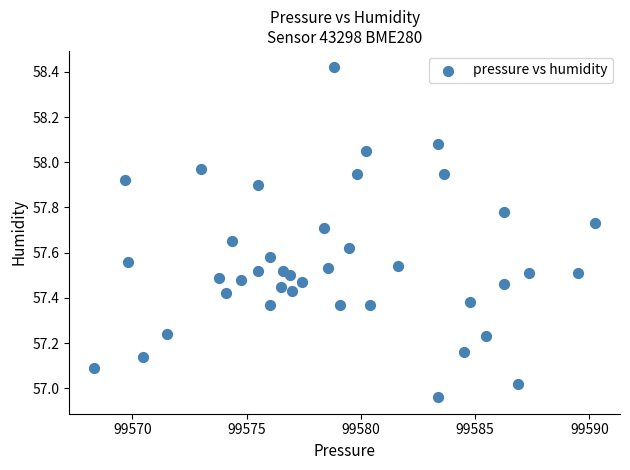

What is the range of Y values (max minus min)?

1.5